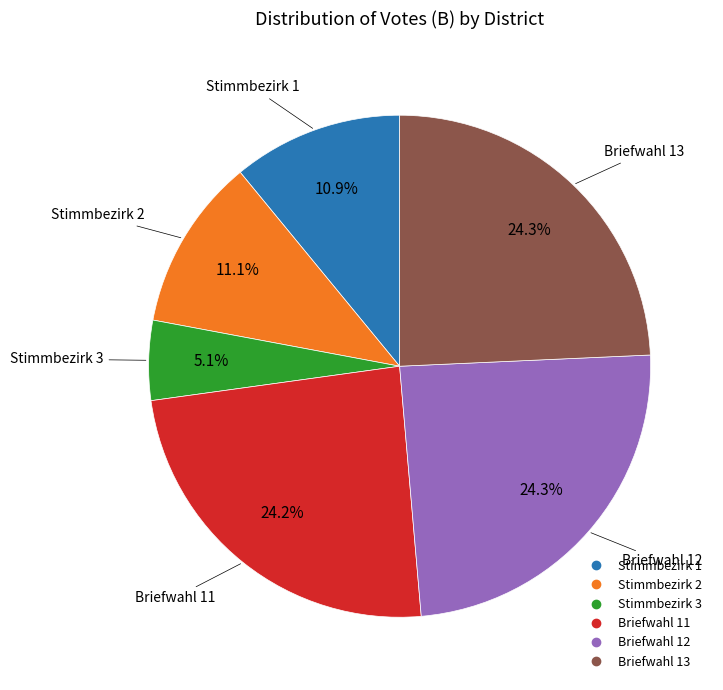

How many slices are in this pie chart?

6